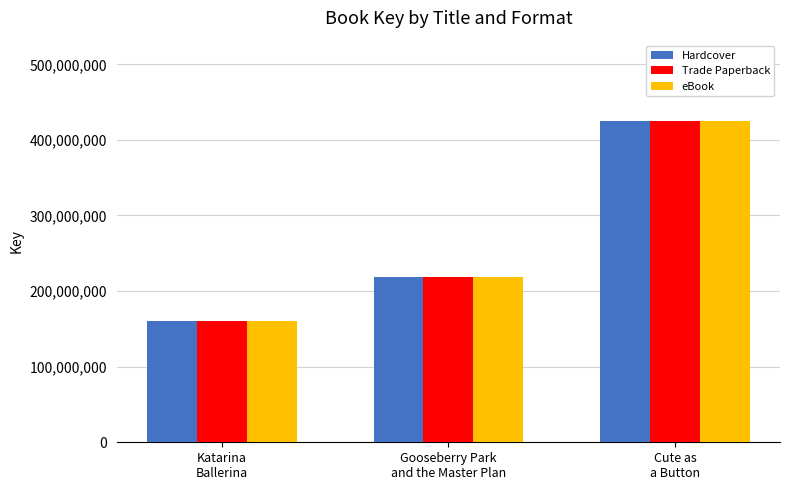

True or false: eBook has a value of 159820010 at Katarina
Ballerina.

True